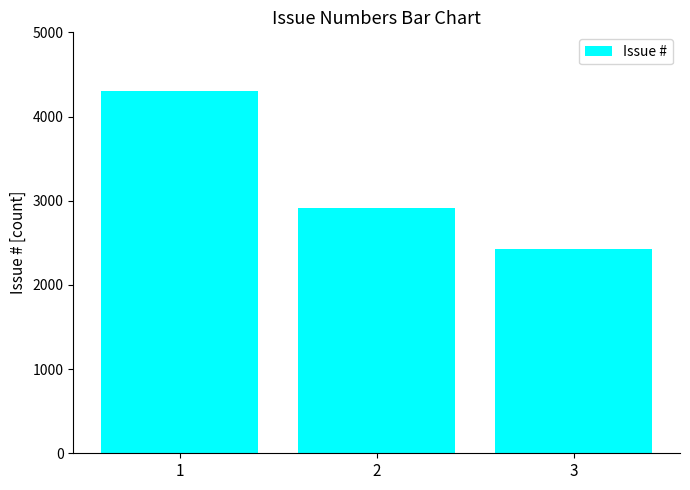

Reading left to right, transcribe all the data shown in this chart.

4306	2919	2431